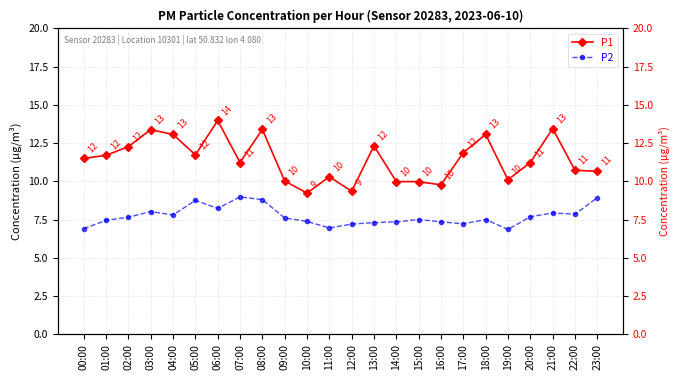

List the series in order of their overall mean, highest first.

P1, P2